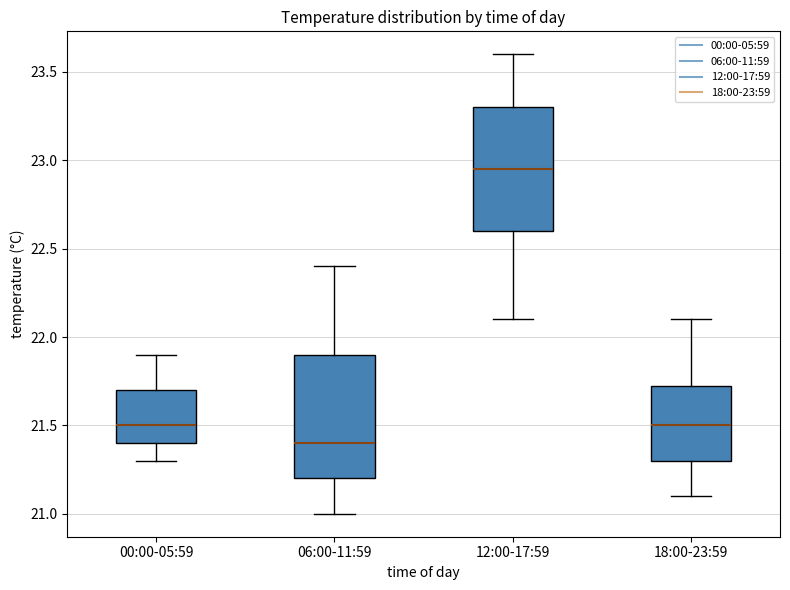

Where does the median line of the box for 00:00-05:59 sit on the y-axis? The values are not printed on the chart, so give them approximately, as read against the axis.

21.50